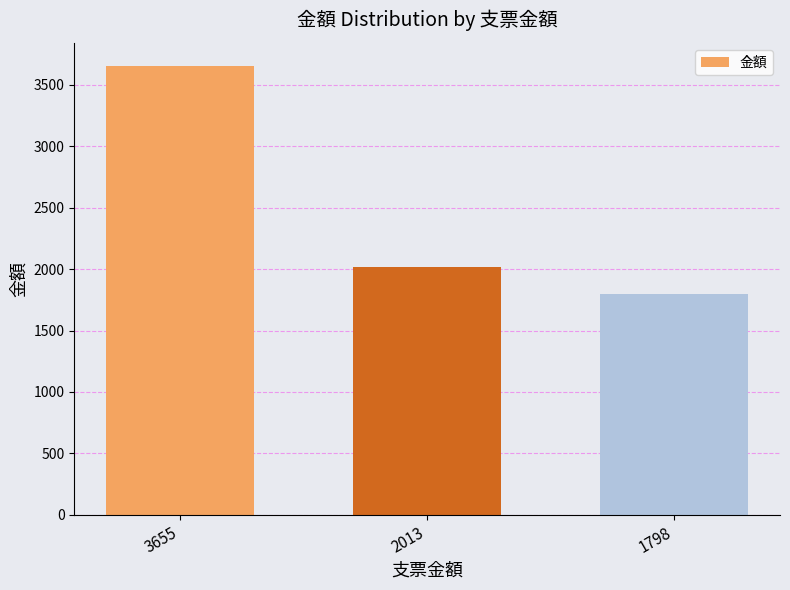

What is the value of the 3rd bar from the left?

1798.2